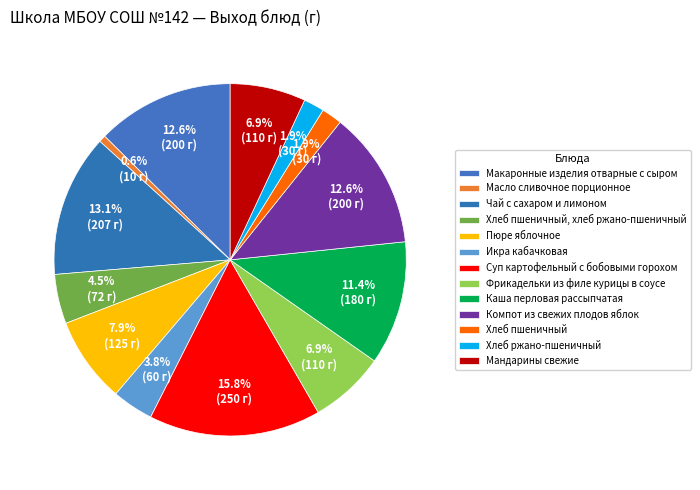

To the nearest percent, what percentage of the pie is Макаронные изделия отварные с сыром?

13%